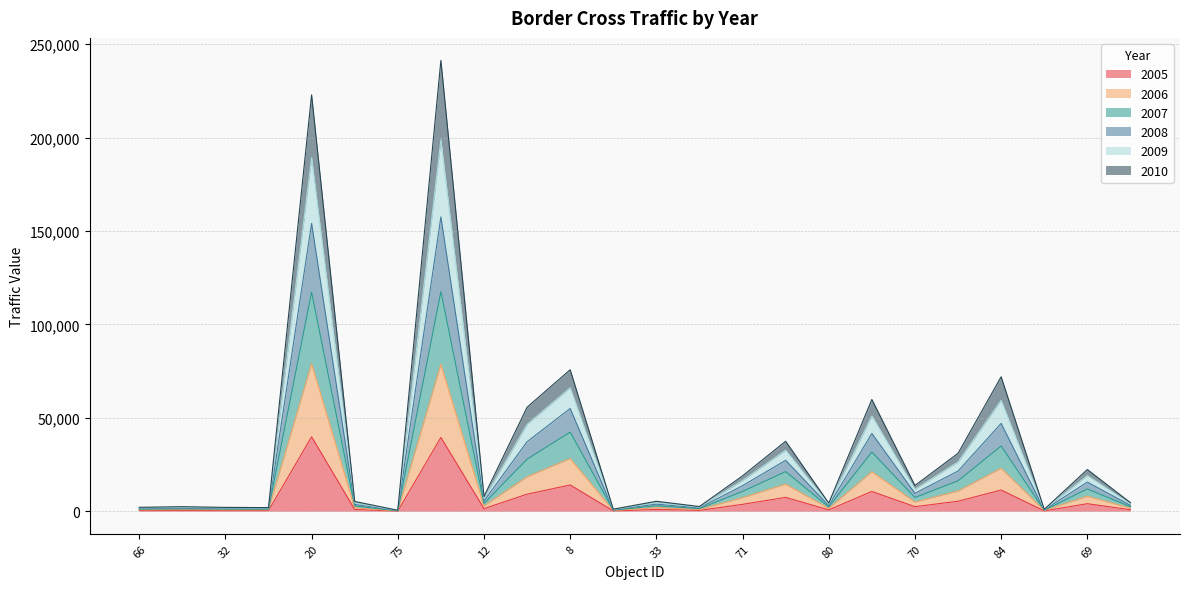

Rank the series at 101 from highest to lowest value.

2008, 2009, 2007, 2006, 2010, 2005